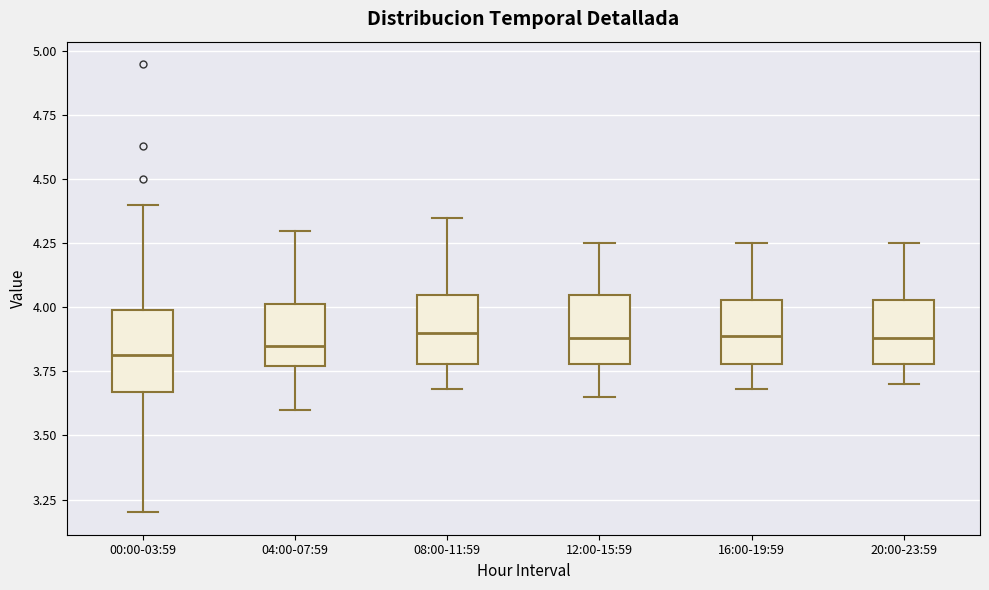

Reading left to right, read every box against the y-axis: the position of its median line, the range the box covers, and the ends of its whiskers. The values are not printed on the chart, so give them approximately, as read against the axis.

00:00-03:59: median 3.80, box 3.65 to 4.00, whiskers 3.20 to 4.40
04:00-07:59: median 3.85, box 3.75 to 4.00, whiskers 3.60 to 4.30
08:00-11:59: median 3.90, box 3.80 to 4.05, whiskers 3.70 to 4.35
12:00-15:59: median 3.90, box 3.80 to 4.05, whiskers 3.65 to 4.25
16:00-19:59: median 3.90, box 3.80 to 4.05, whiskers 3.70 to 4.25
20:00-23:59: median 3.90, box 3.80 to 4.05, whiskers 3.70 to 4.25